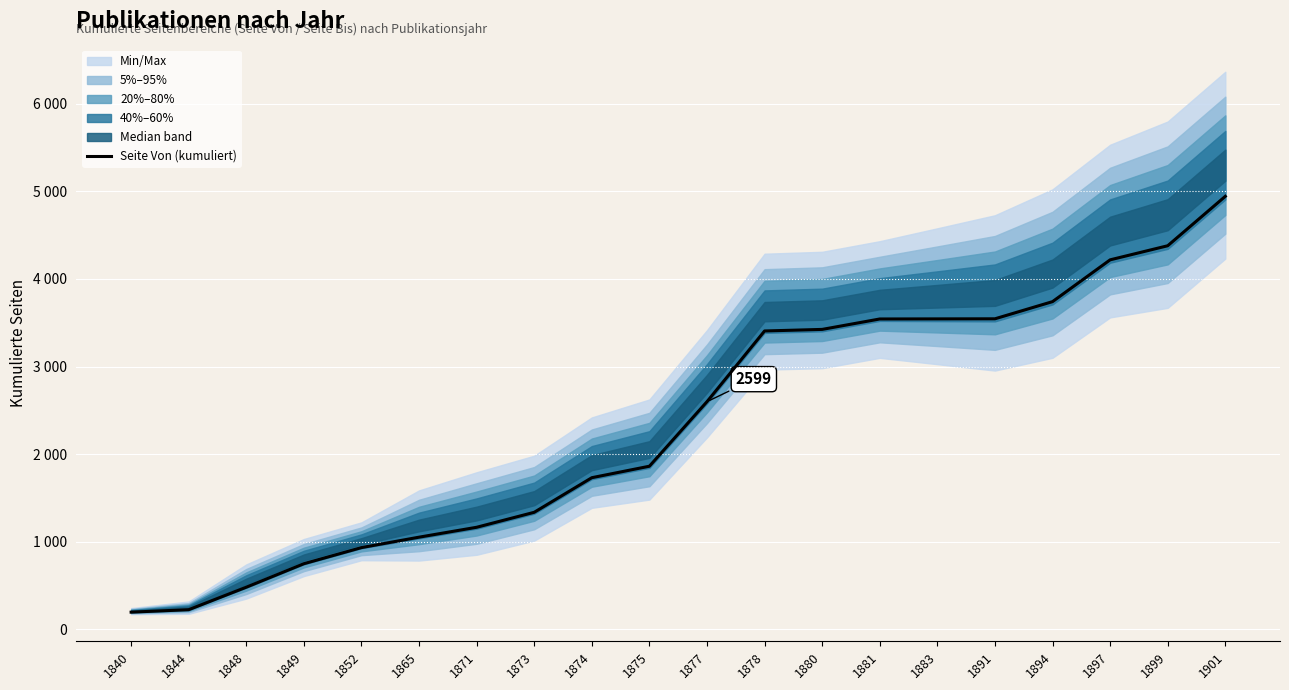

What is the greatest value displayed?

4943